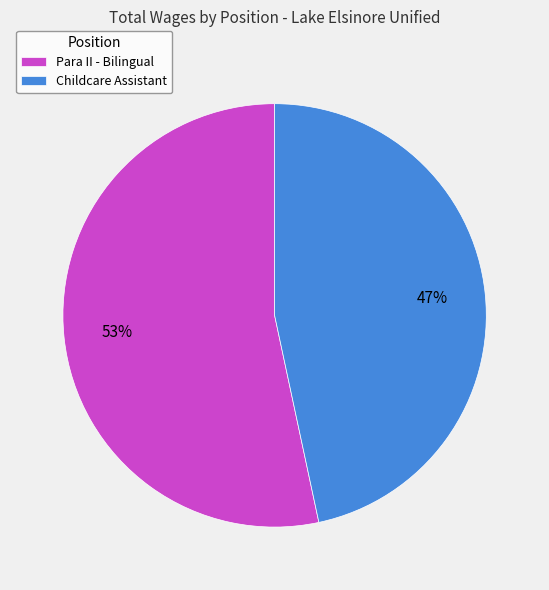

To the nearest percent, what is the combined percentage of Childcare Assistant and Para II - Bilingual?

100%